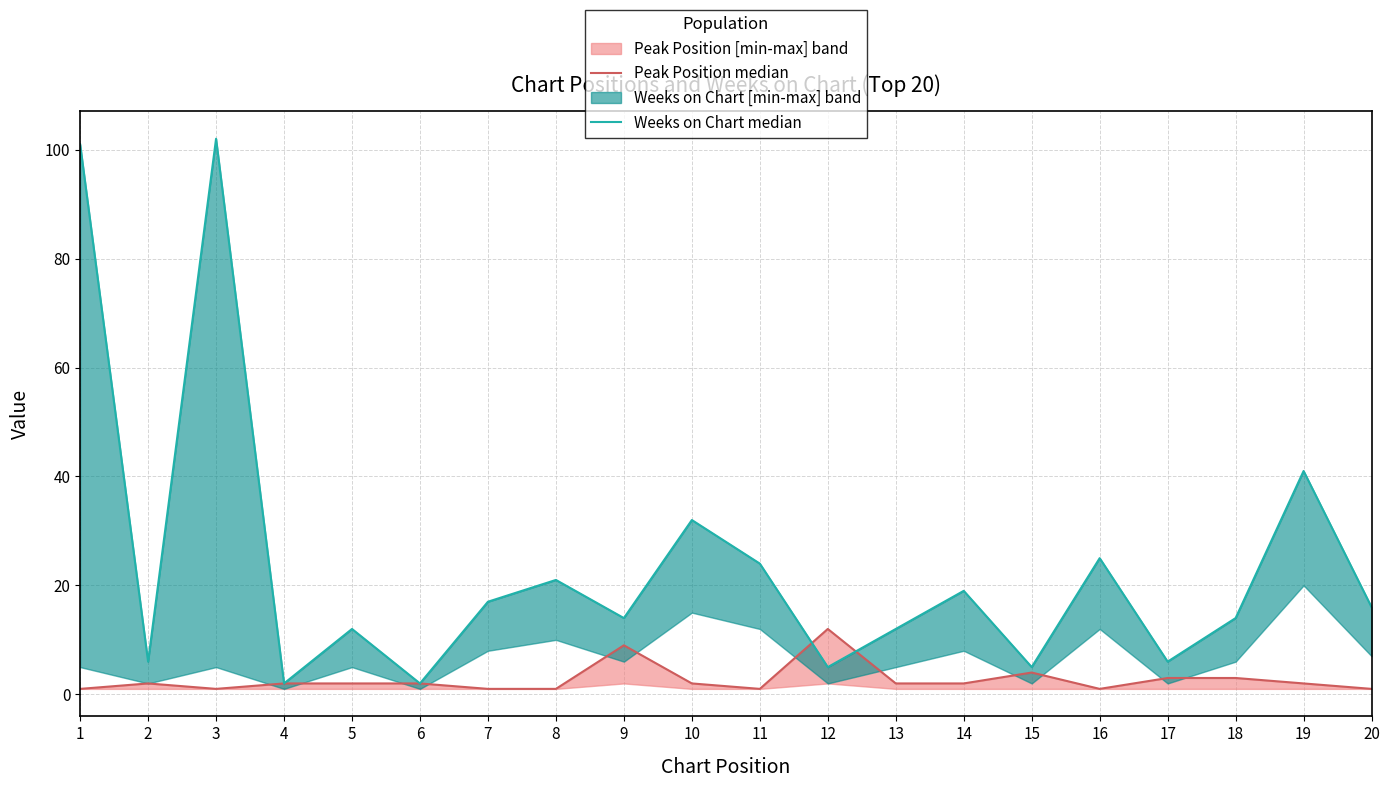

At which category is the sum across all series the highest?

3